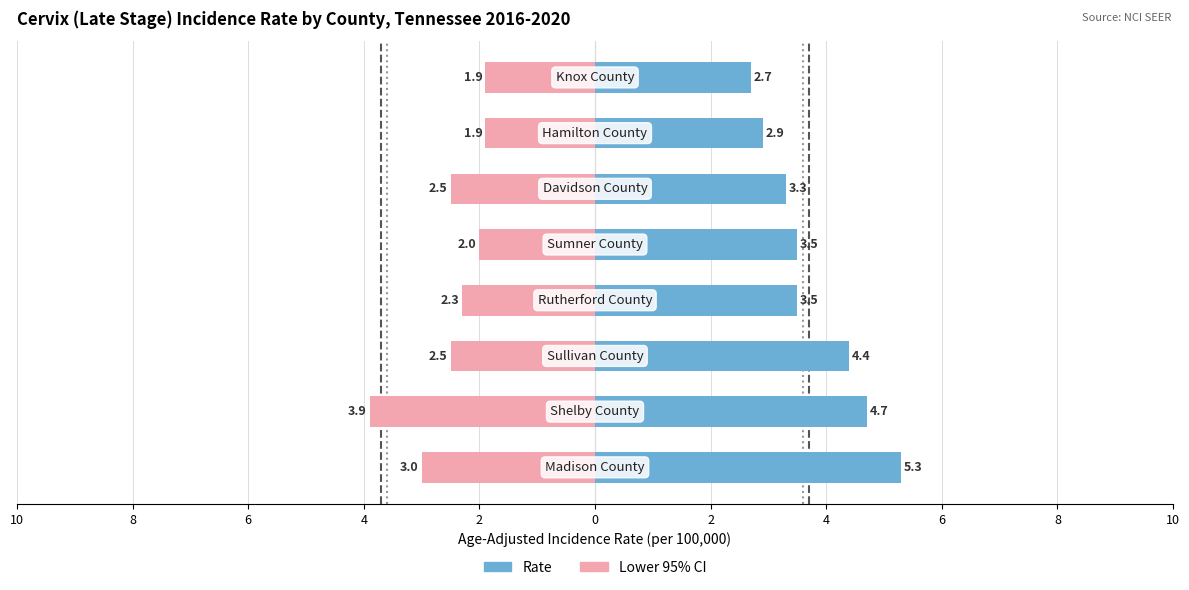

Which series has the largest range (max minus min)?

Age-Adj. Rate